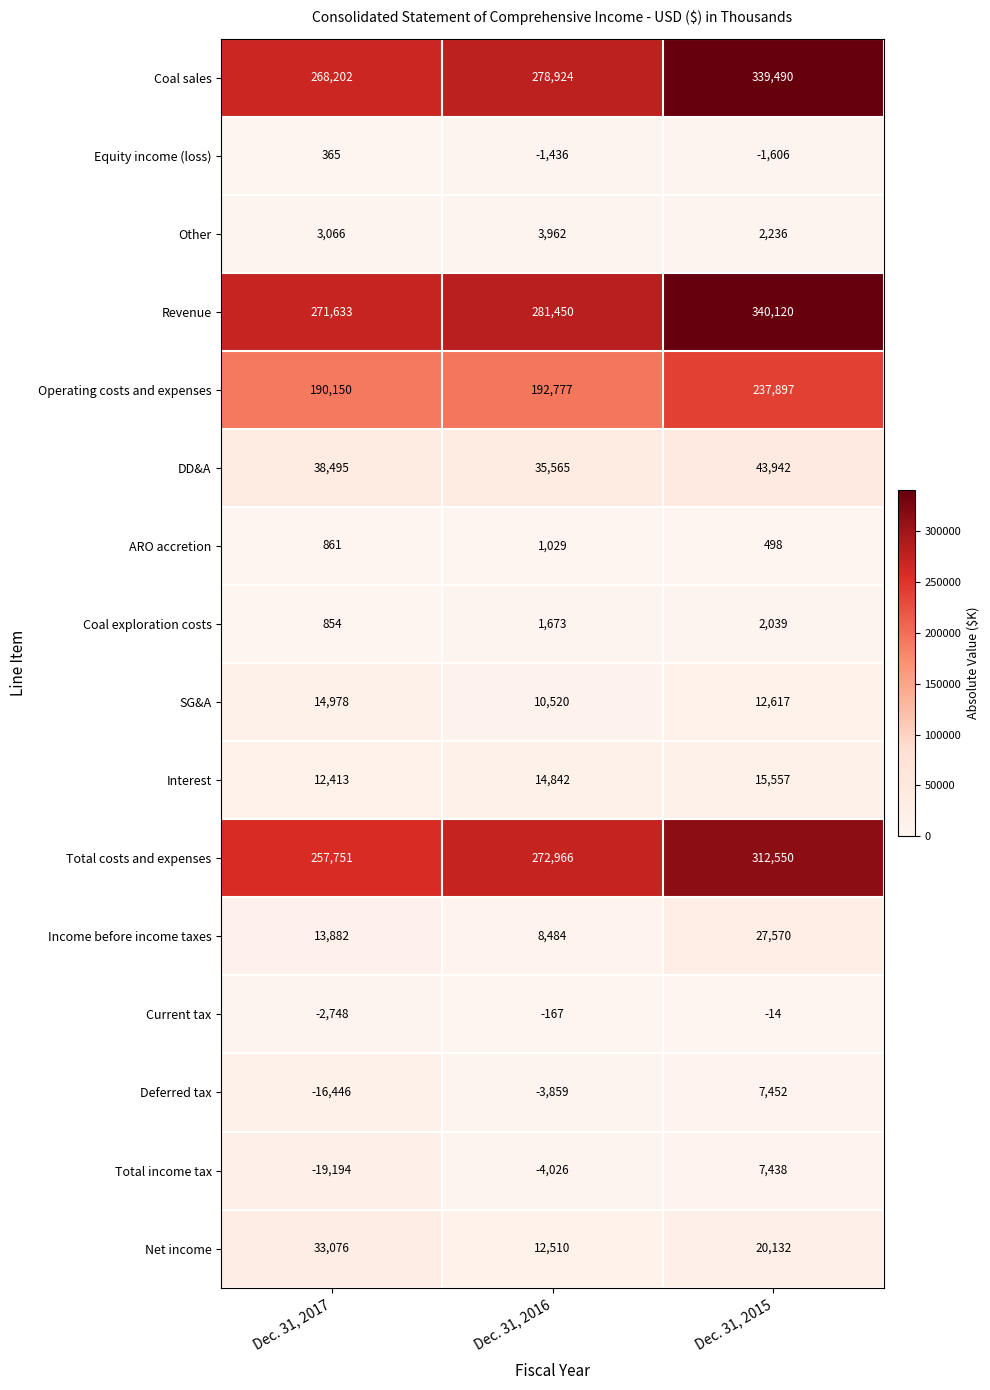

What is the average value of the DD&A series?

39334